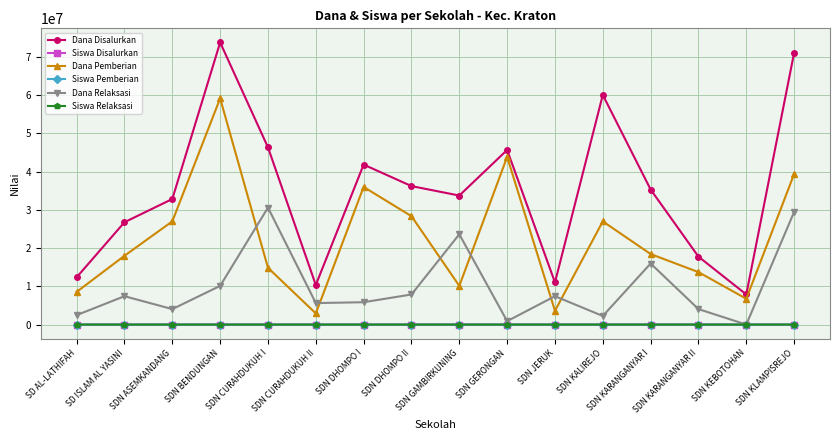

True or false: Siswa Pemberian and Dana Pemberian intersect in this chart.

False